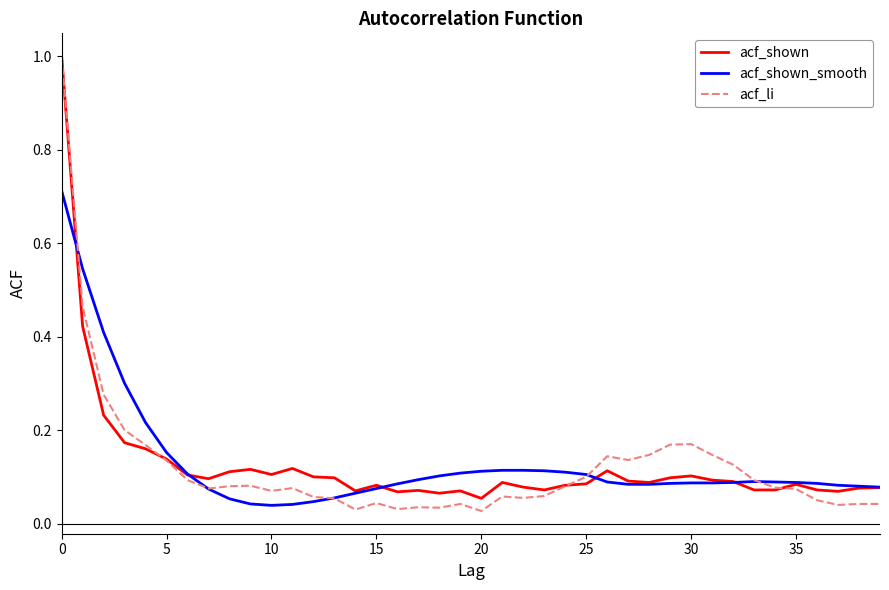

Which series ends up on top after the final intersection of acf_li and acf_shown_smooth?

acf_shown_smooth